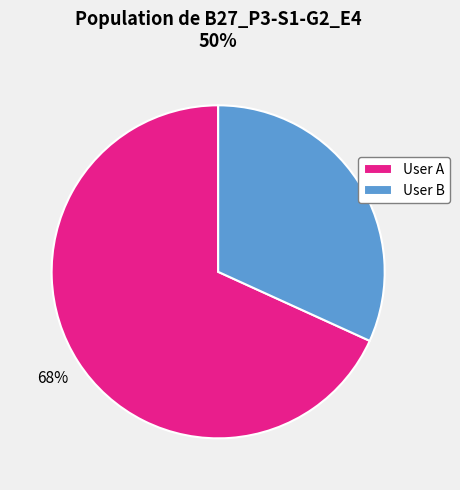

Which category has the biggest portion of the pie?

User A